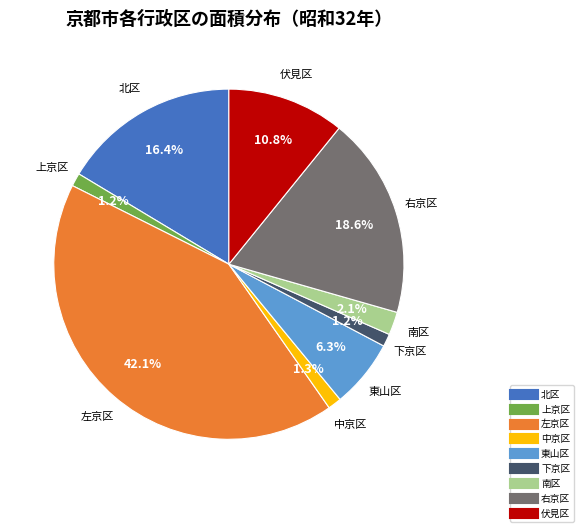

The 上京区 slice represents 11% of the pie. True or false?

False